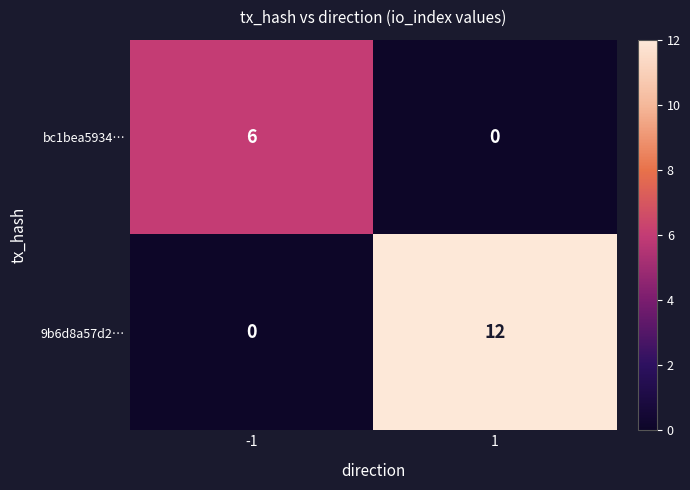

Reading right to left, list all the values displayed in this chart.

bc1bea5934…: 1=0	-1=6
9b6d8a57d2…: 1=12	-1=0